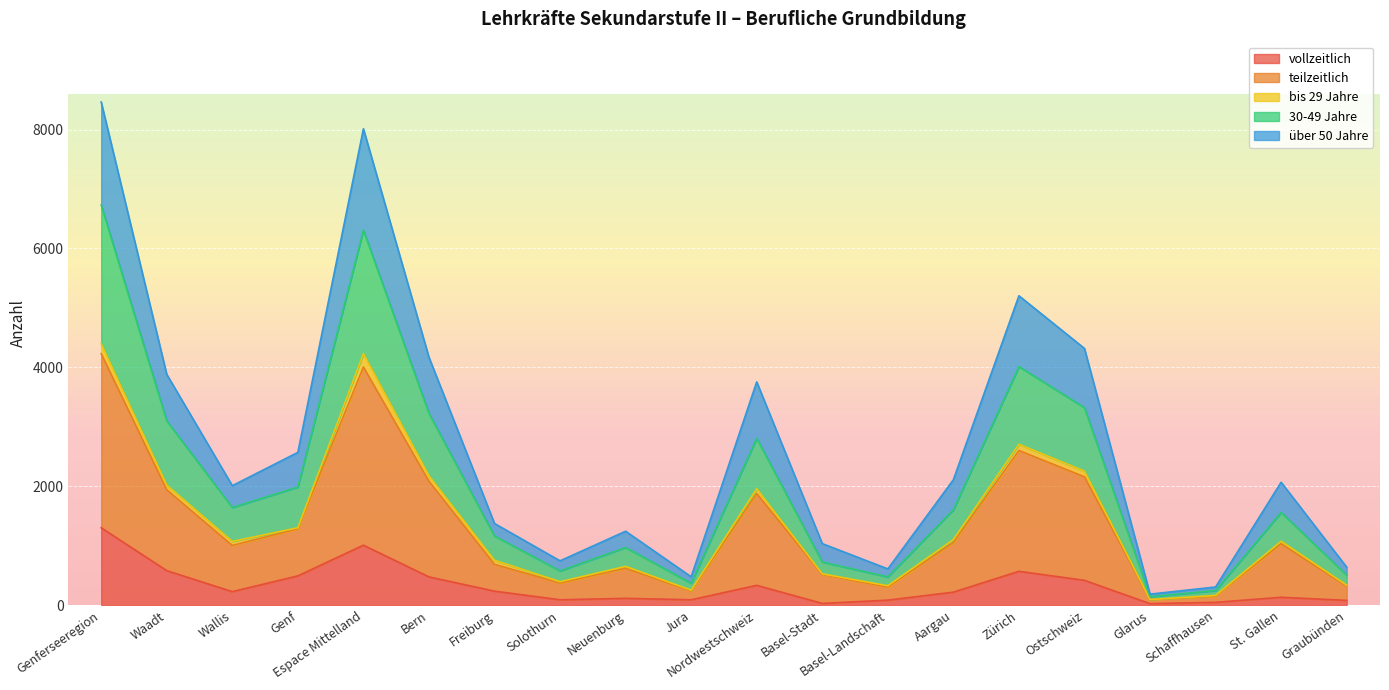

True or false: vollzeitlich has a value of 331 at Espace Mittelland.

False